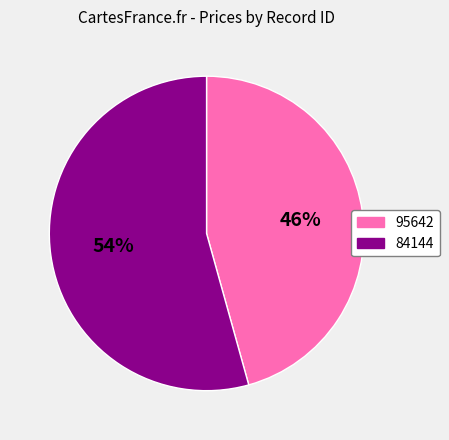

The 95642 slice represents 46% of the pie. True or false?

True